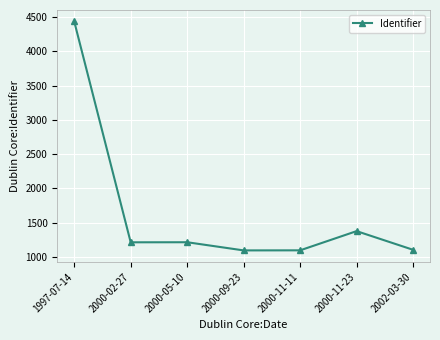

What is the label of the 4th point from the left?

2000-09-23